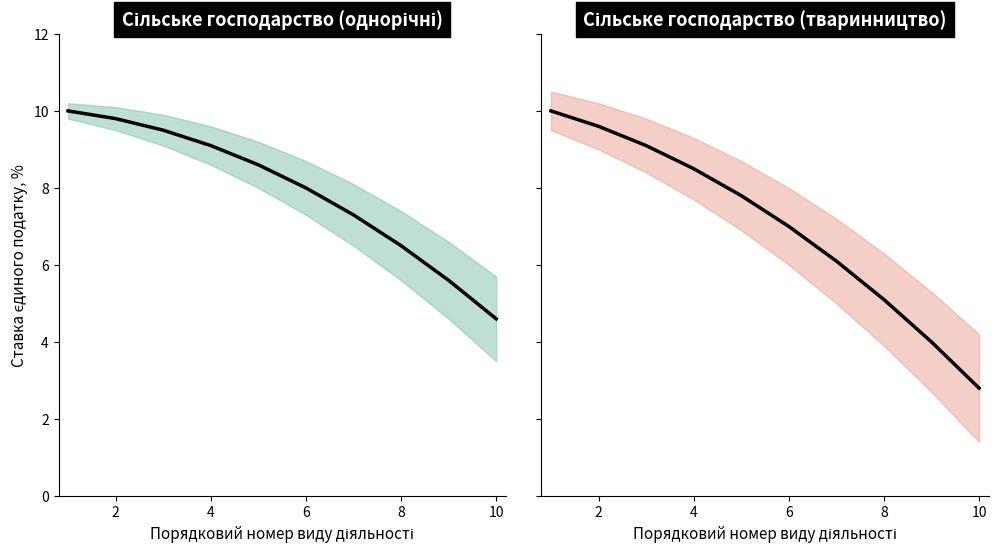

What is the spread (max minus min) of values at 8?

1.4